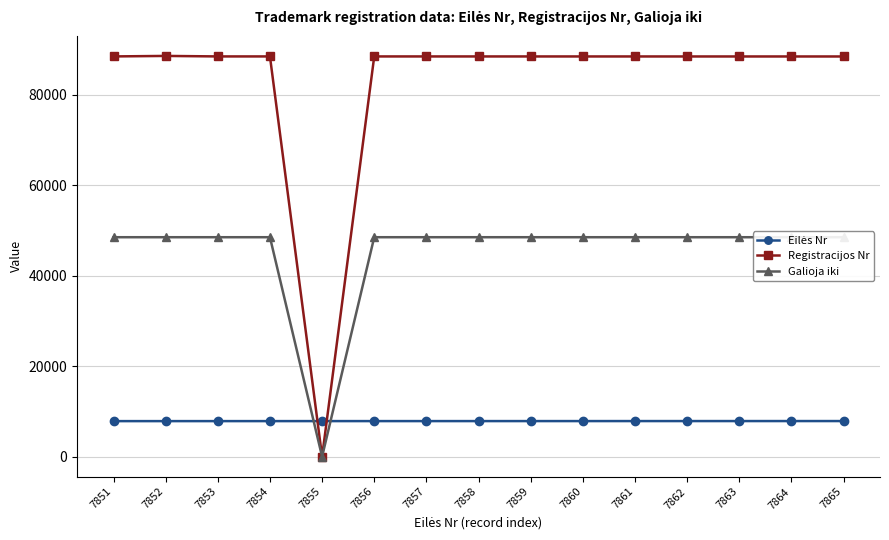

What is the maximum value shown in the chart?

88561